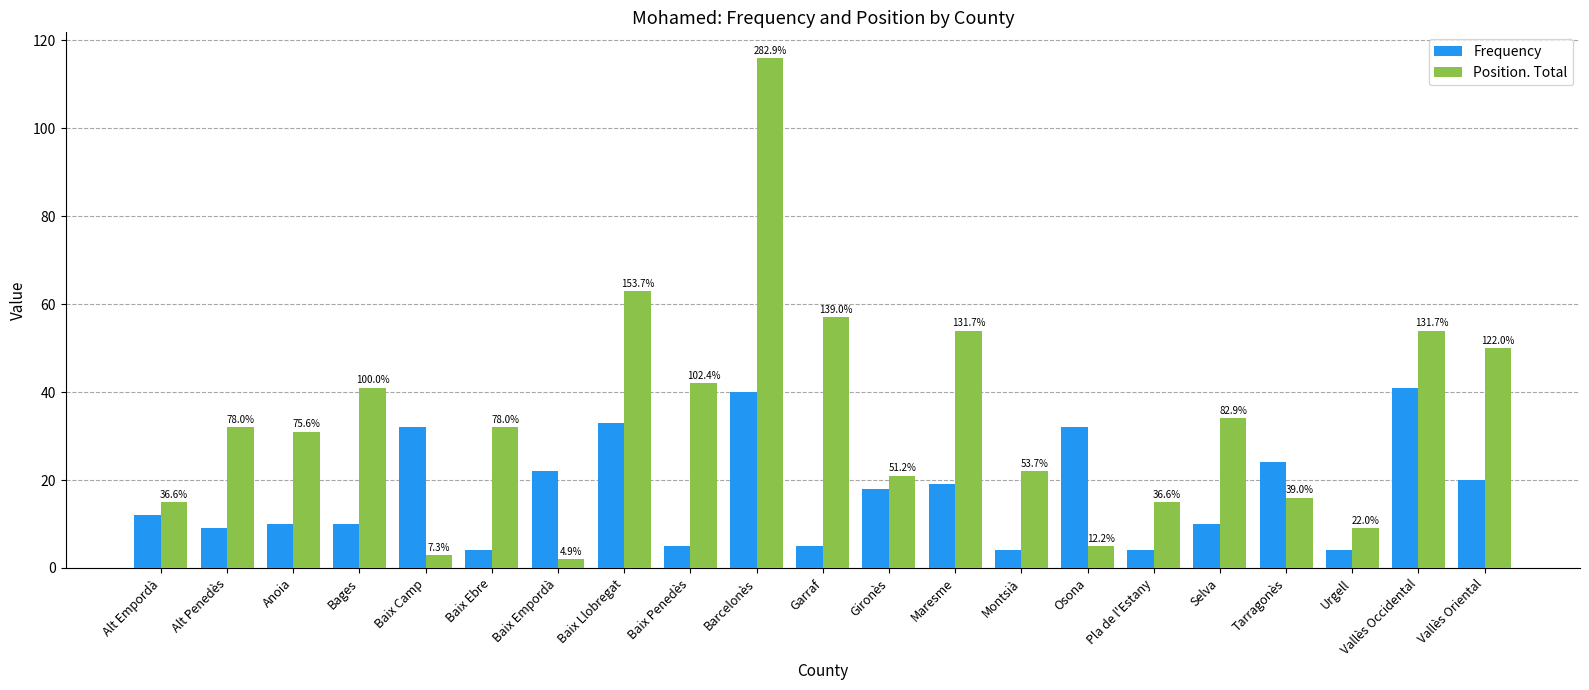

How many bars are there in total?

42